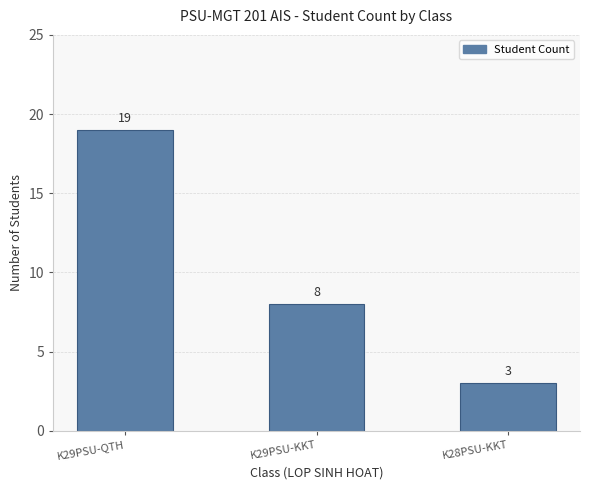

Reading left to right, list all the values displayed in this chart.

K29PSU-QTH=19	K29PSU-KKT=8	K28PSU-KKT=3